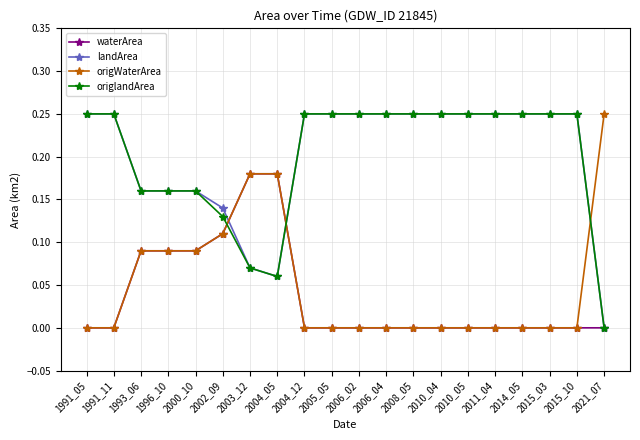

Is it true that waterArea equals -0.1 at 2011_04?

False